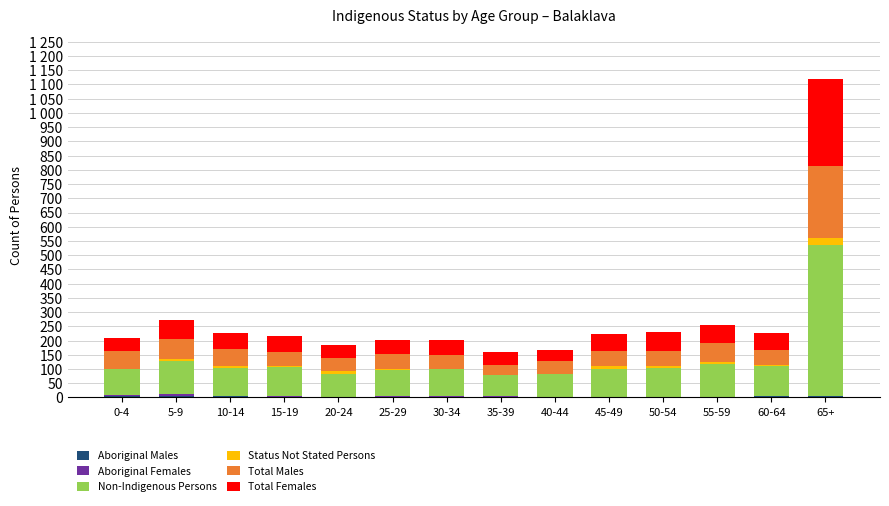

Are the bars horizontal?

No